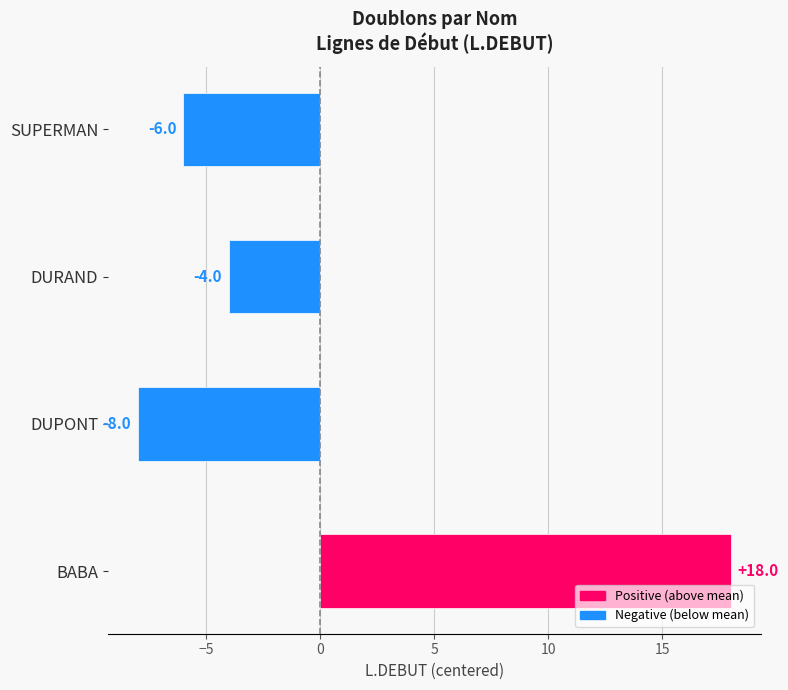

Which category has the lowest value across all series?

DUPONT